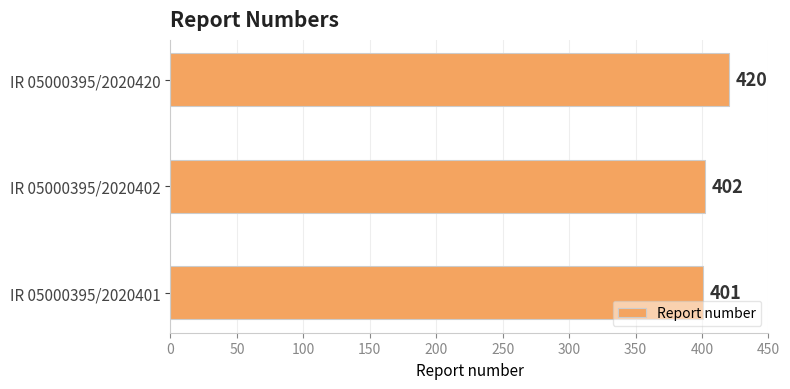

Which category has the highest value across all series?

IR 05000395/2020420